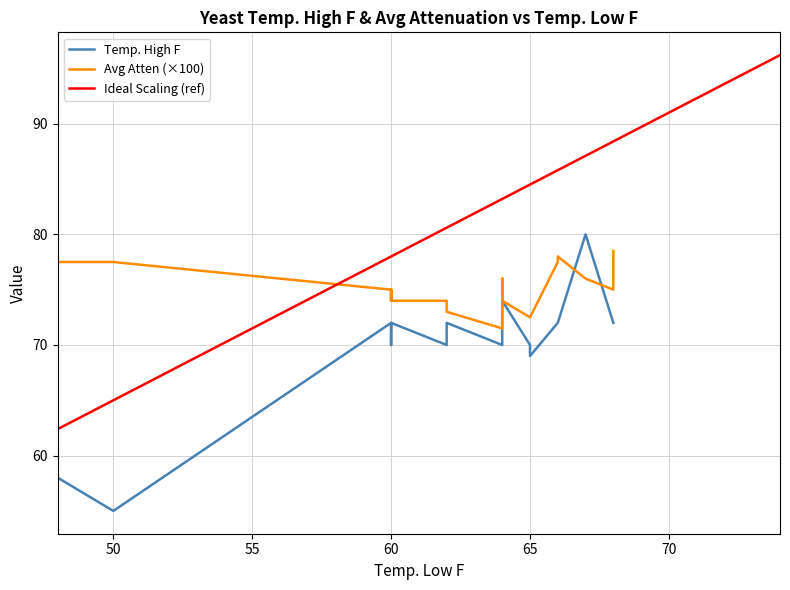

True or false: Ideal Scaling (ref) has a value of 91.0 at 70.

True